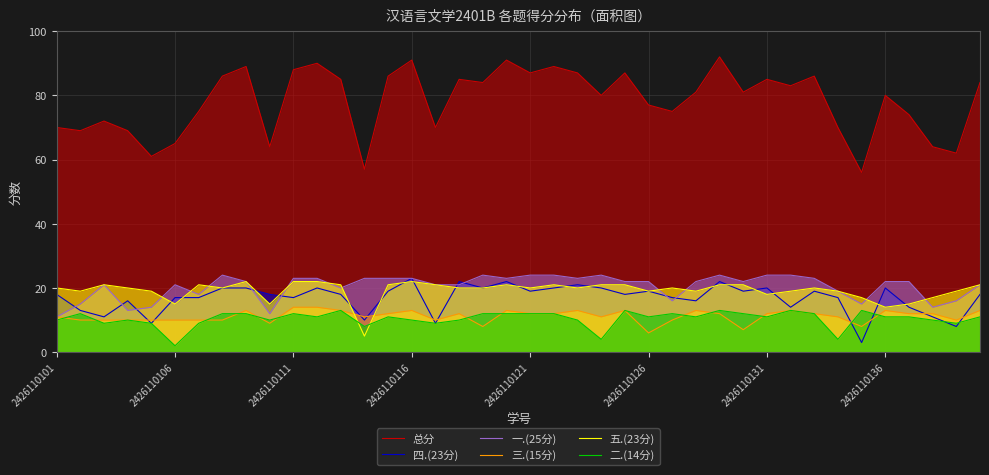

Does the chart display data point markers on the line(s)?

No